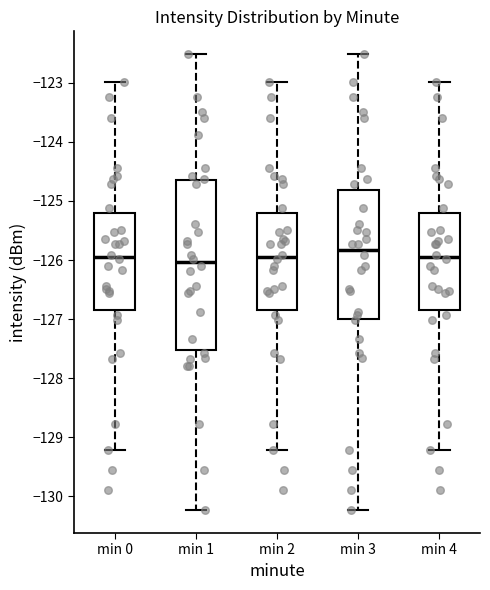

Reading left to right, transcribe this box plot: for each box, give where its median line is, the range the box spans, and where its two whiskers end, as read against the y-axis. The values are not printed on the chart, so give them approximately, as read against the axis.

min 0: median -125.9, box -126.8 to -125.2, whiskers -129.2 to -123.0
min 1: median -126.0, box -127.5 to -124.6, whiskers -130.2 to -122.5
min 2: median -125.9, box -126.8 to -125.2, whiskers -129.2 to -123.0
min 3: median -125.8, box -127.0 to -124.8, whiskers -130.2 to -122.5
min 4: median -125.9, box -126.8 to -125.2, whiskers -129.2 to -123.0